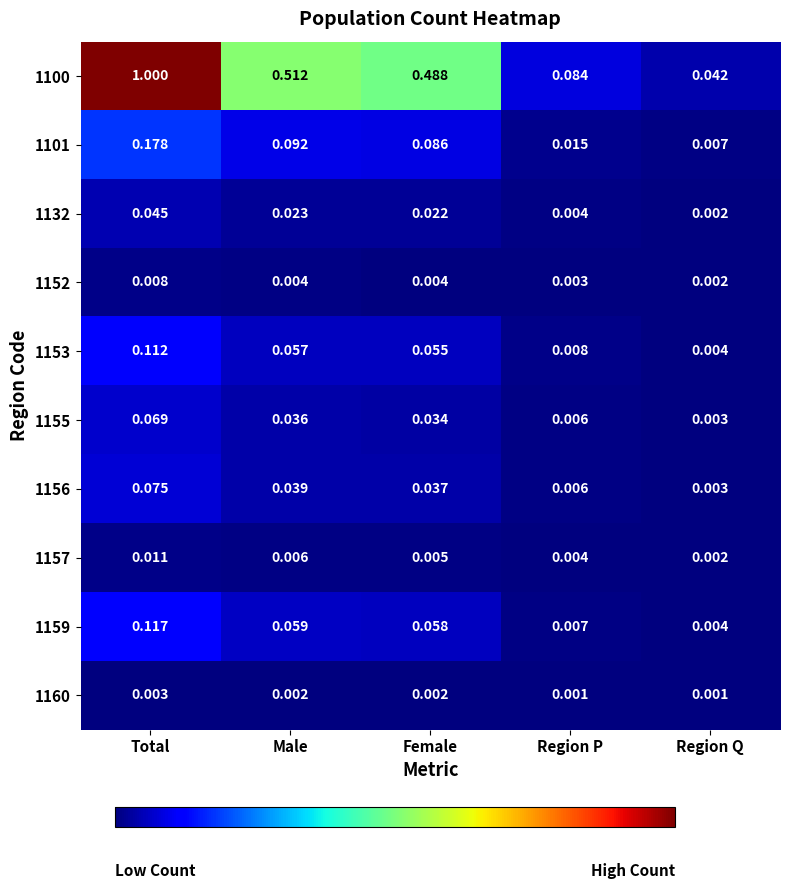

How many categories are shown in the chart?

5